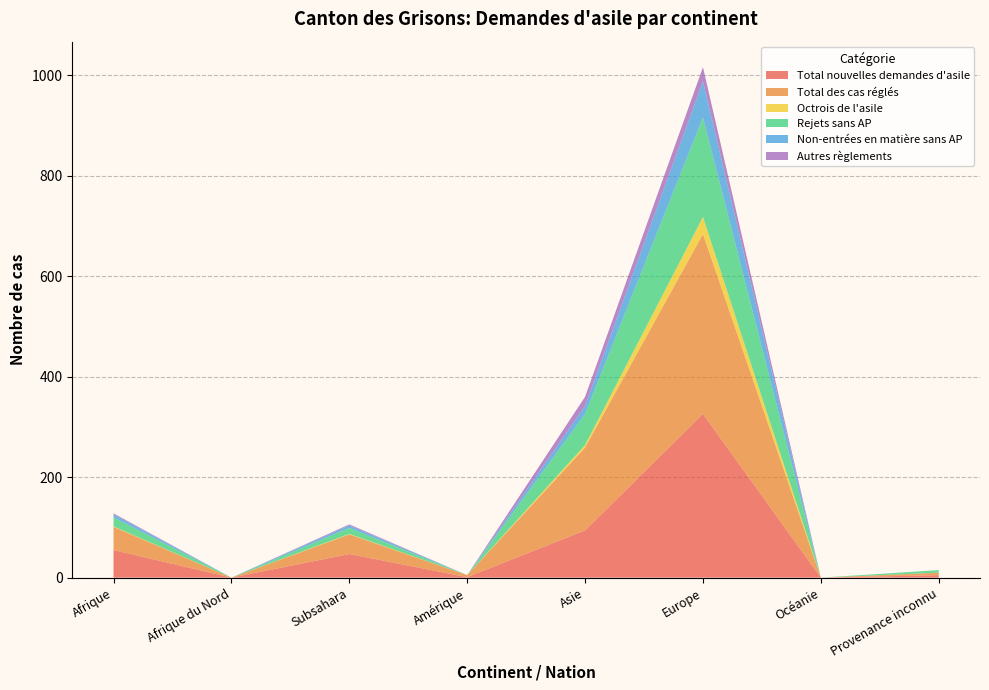

Reading left to right, transcribe all the data shown in this chart.

Total nouvelles demandes d'asile: 55	0	47	1	94	326	0	5
Total des cas réglés: 46	0	39	4	165	358	0	5
Octrois de l'asile: 1	0	1	0	5	34	0	0
Rejets sans AP: 18	0	12	0	62	198	0	5
Non-entrées en matière sans AP: 6	0	5	0	16	72	0	0
Autres règlements: 2	0	2	0	18	28	0	0